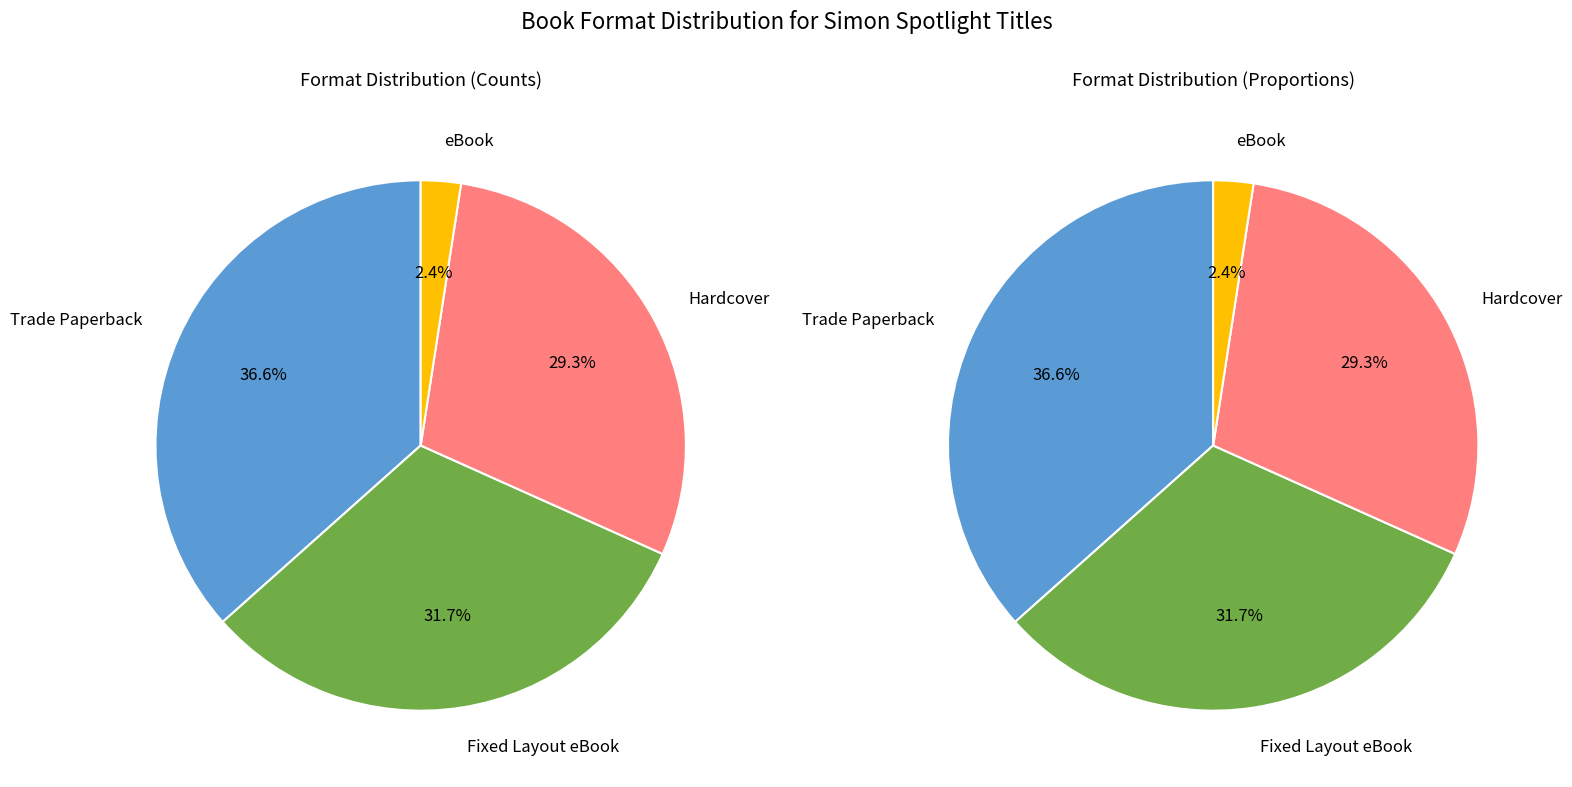

Rank the categories by value from highest to lowest.

Trade Paperback, Fixed Layout eBook, Hardcover, eBook